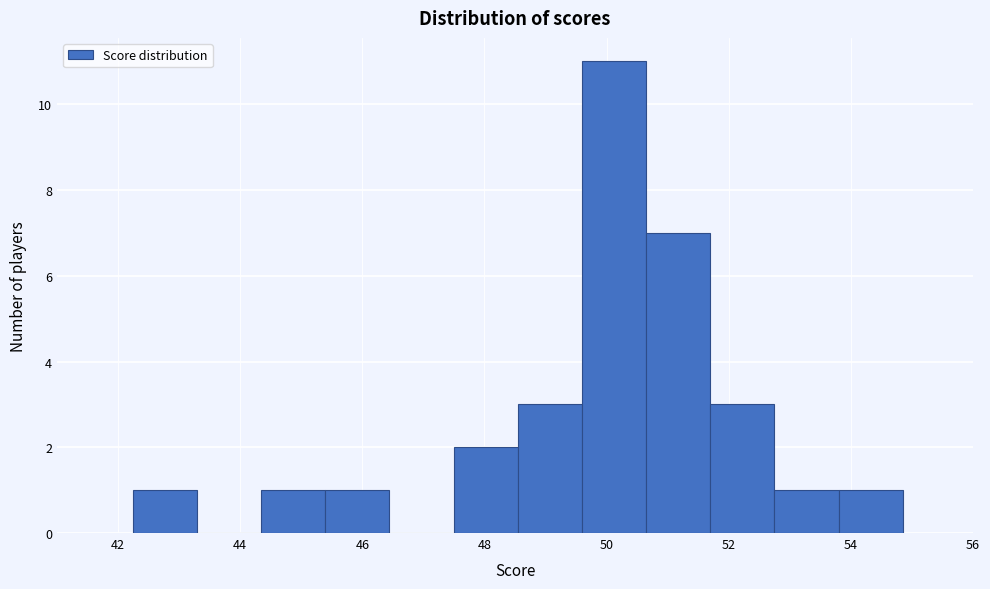

Reading left to right, list every bar in this chart as the range it spans on the x-axis followed by its height. Neither the bar edges nor the heights are printed on the chart, so give them approximately, as read against the axes.

42.2 to 43.2: 1
43.2 to 44.4: 0
44.4 to 45.4: 1
45.4 to 46.4: 1
46.4 to 47.4: 0
47.4 to 48.6: 2
48.6 to 49.6: 3
49.6 to 50.6: 11
50.6 to 51.6: 7
51.6 to 52.8: 3
52.8 to 53.8: 1
53.8 to 54.8: 1